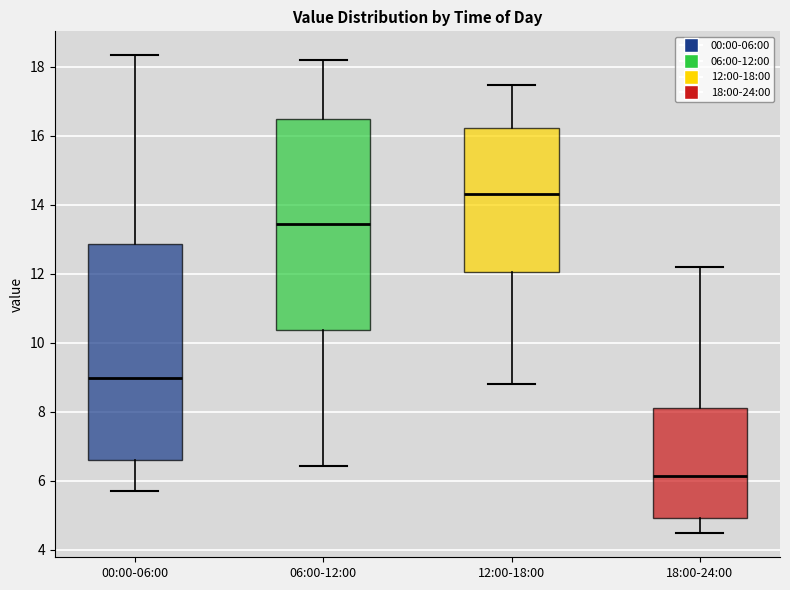

Reading left to right, read every box against the y-axis: the position of its median line, the range the box covers, and the ends of its whiskers. The values are not printed on the chart, so give them approximately, as read against the axis.

00:00-06:00: median 9.0, box 6.6 to 12.8, whiskers 5.8 to 18.4
06:00-12:00: median 13.4, box 10.4 to 16.4, whiskers 6.4 to 18.2
12:00-18:00: median 14.4, box 12.0 to 16.2, whiskers 8.8 to 17.4
18:00-24:00: median 6.2, box 5.0 to 8.0, whiskers 4.4 to 12.2